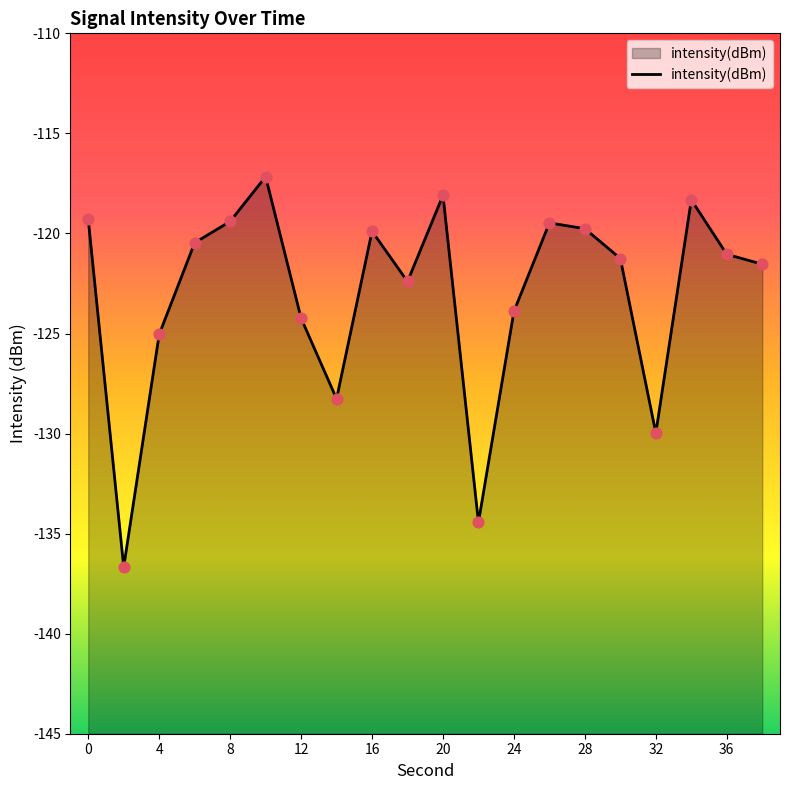

Between 6 and 4, which is larger?

6